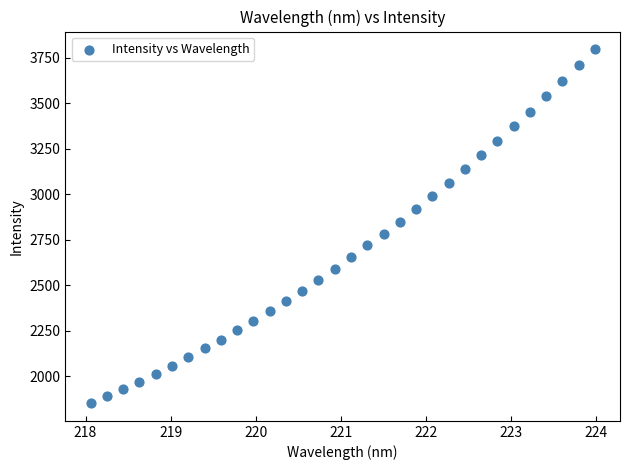

What is the range of Y values (max minus min)?

1944.1